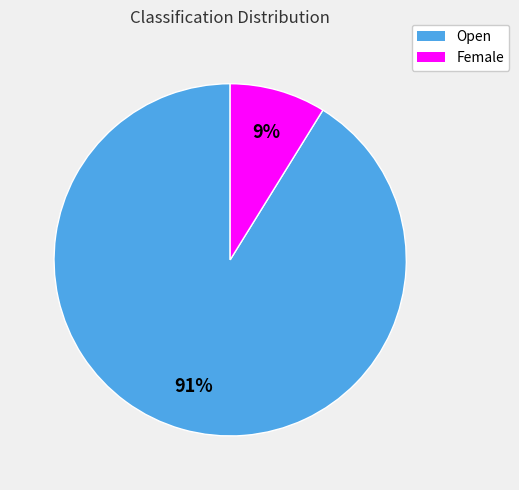

What is the largest slice in the pie chart?

Open